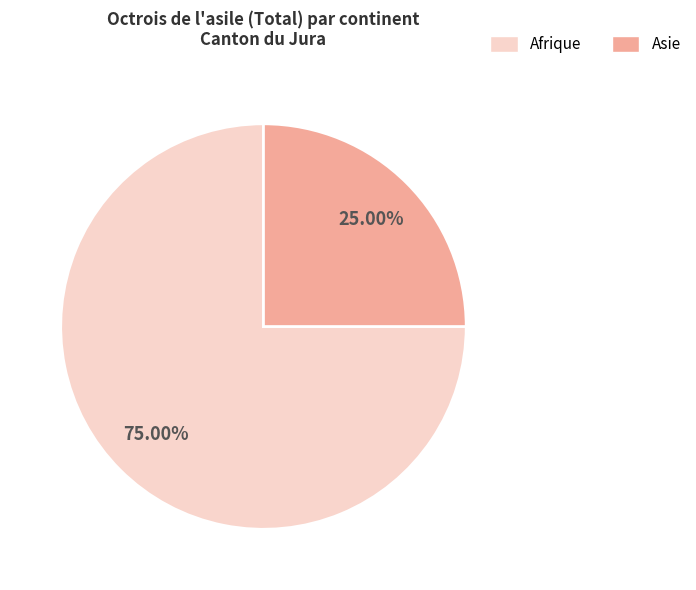

Is there a majority slice in this chart?

Yes